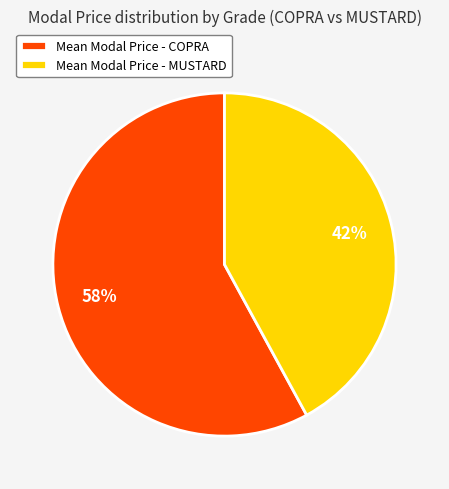

To the nearest percent, what percentage of the pie is Mean Modal Price - COPRA?

58%